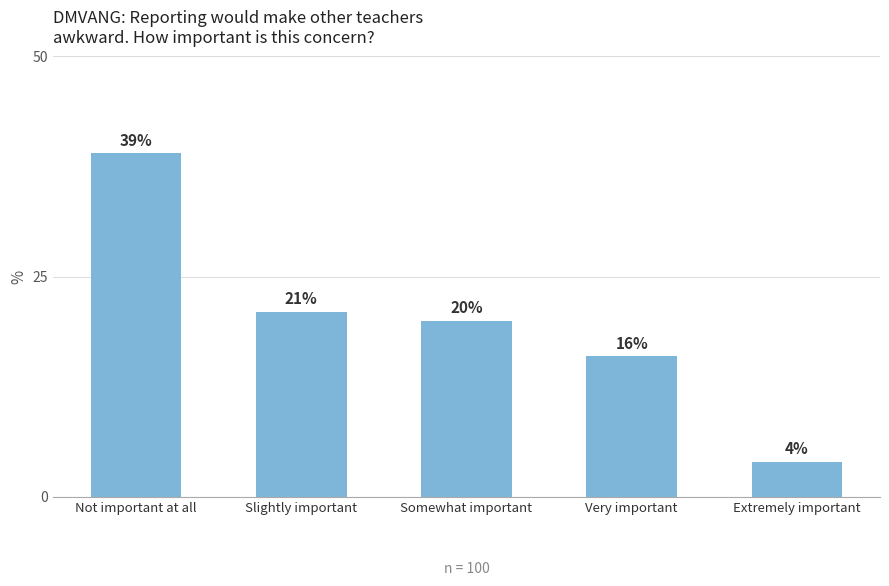

What is the minimum value shown in the chart?

4